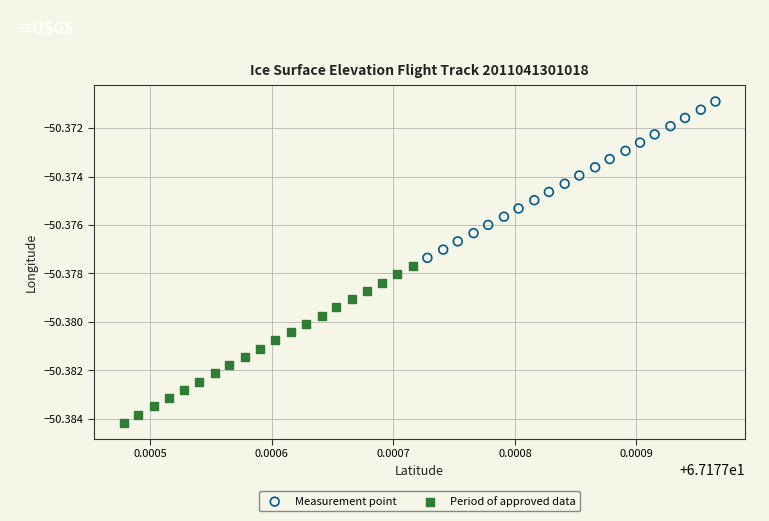

What are all the series names shown in the legend?

Measurement point, Period of approved data